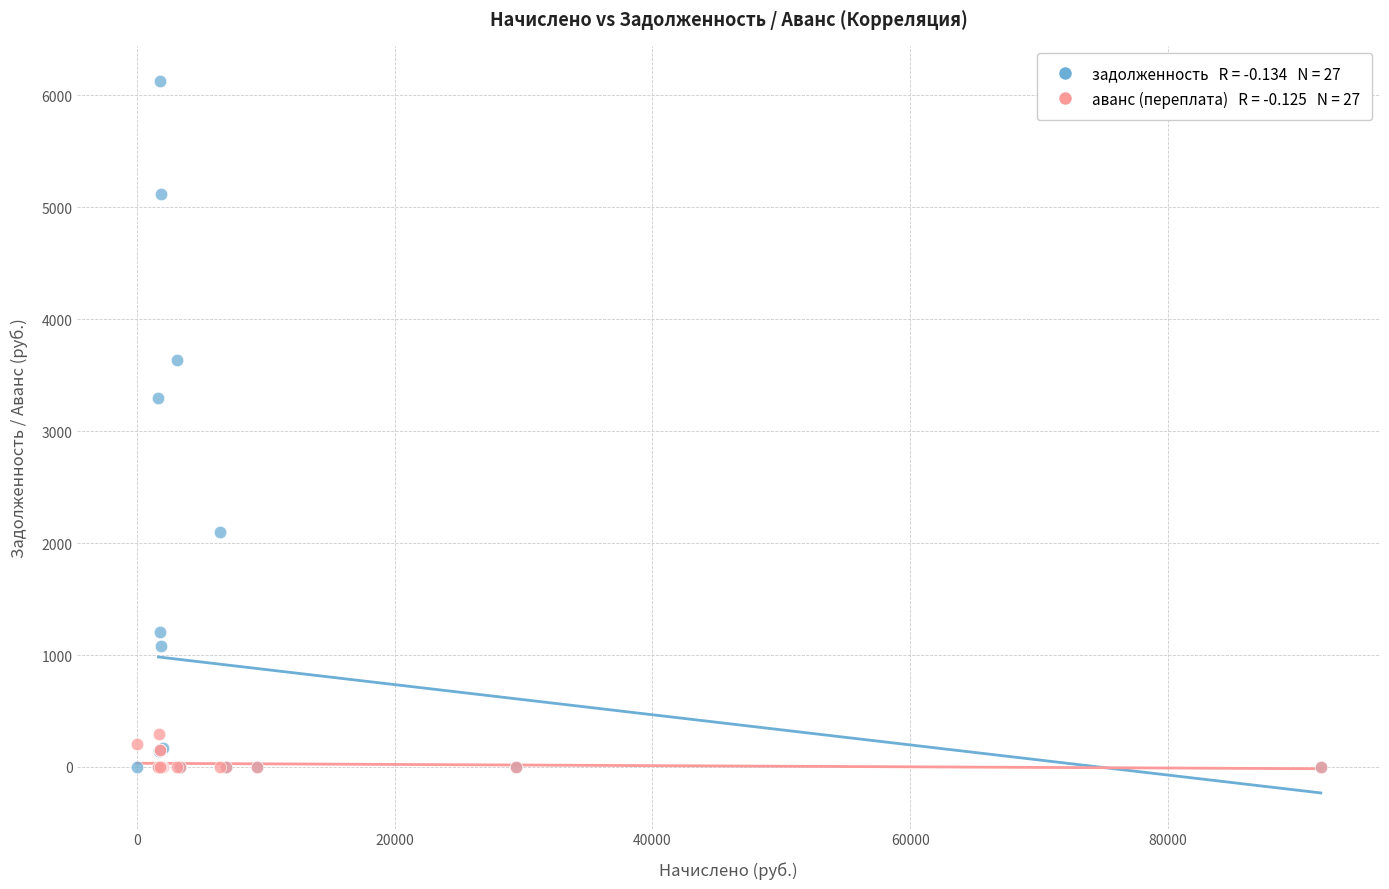

Across all series, what Y value is closest to 3062?

3300.0